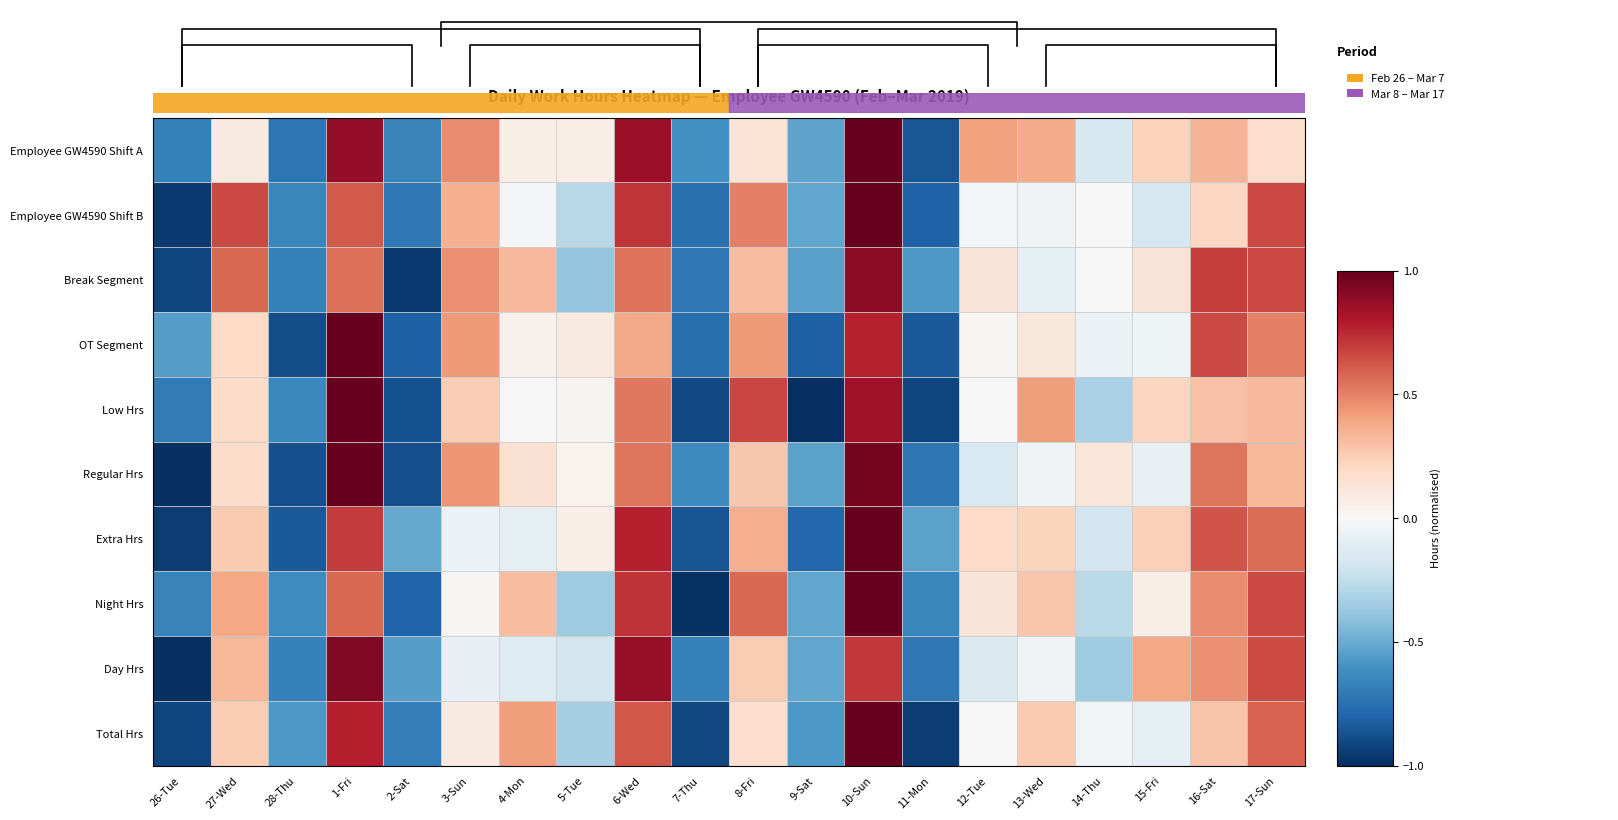

What is the minimum value shown in the chart?

-1.0